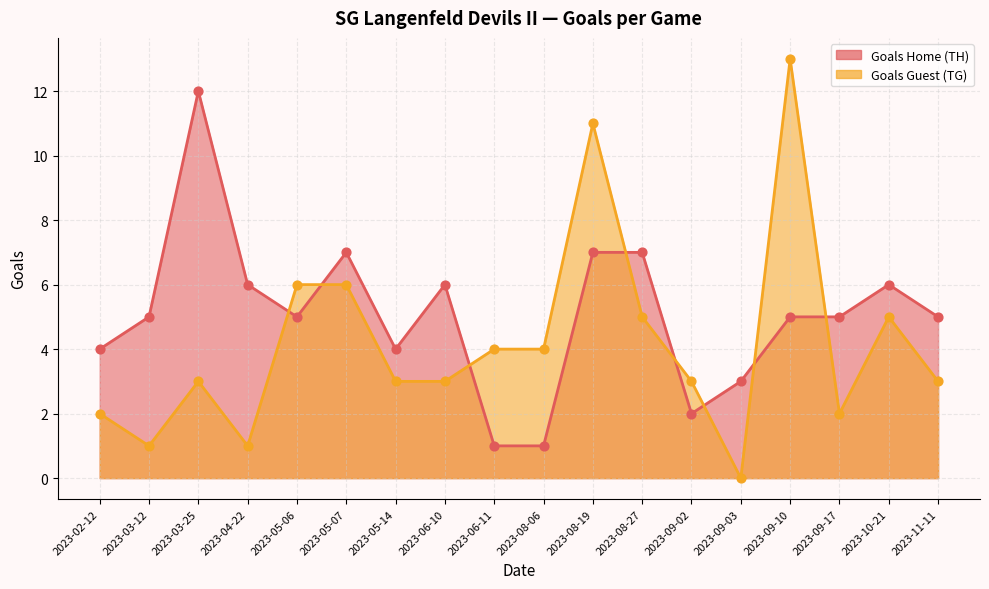

Which series contains the lowest Y value?

Goals Guest (TG)